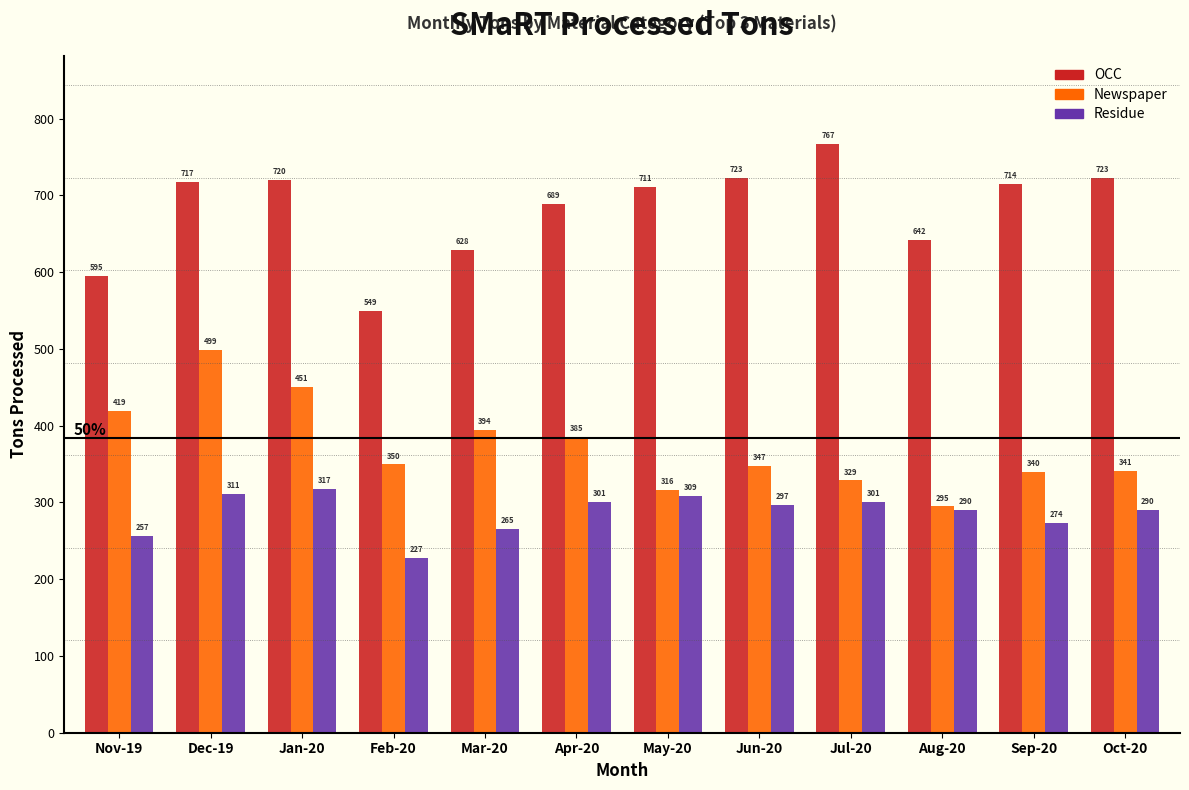

Where is Residue nearest to the value 272?

Sep-20